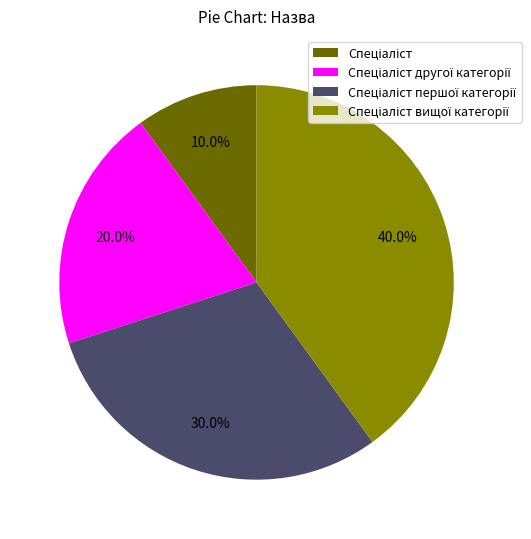

Is there a majority slice in this chart?

No